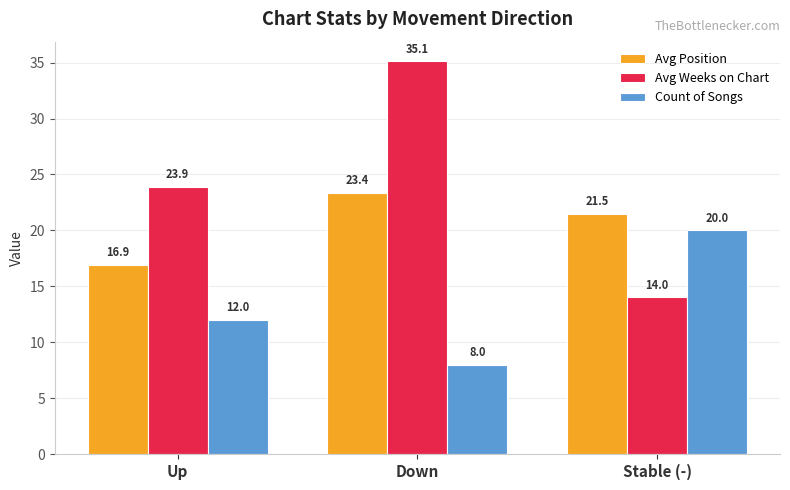

Which category has the highest value in the Count of Songs series?

Stable (-)